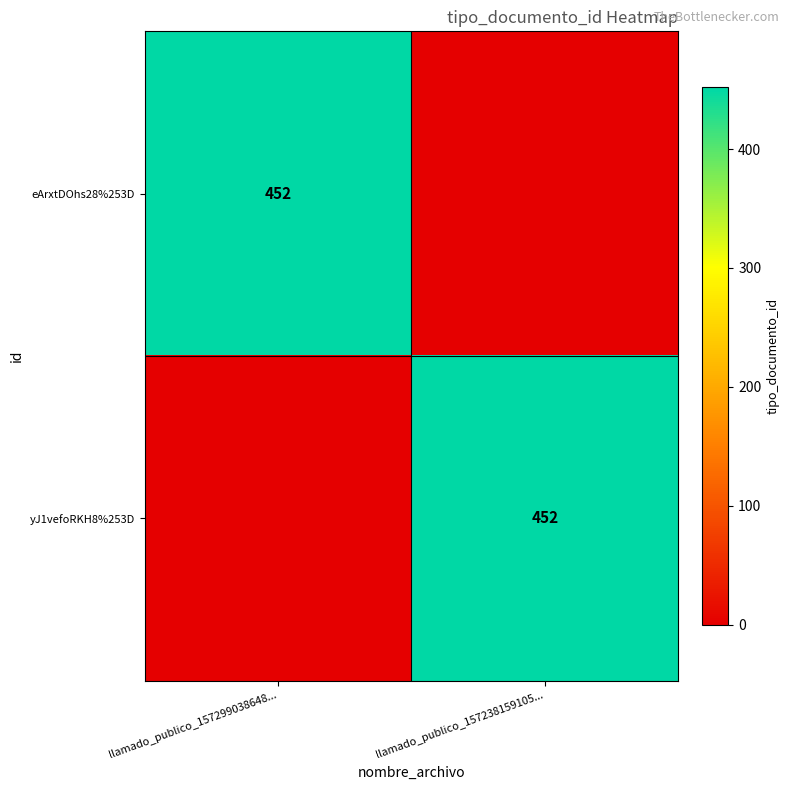

Between llamado_publico_157299038648... and llamado_publico_157238159105..., which is larger?

llamado_publico_157299038648...